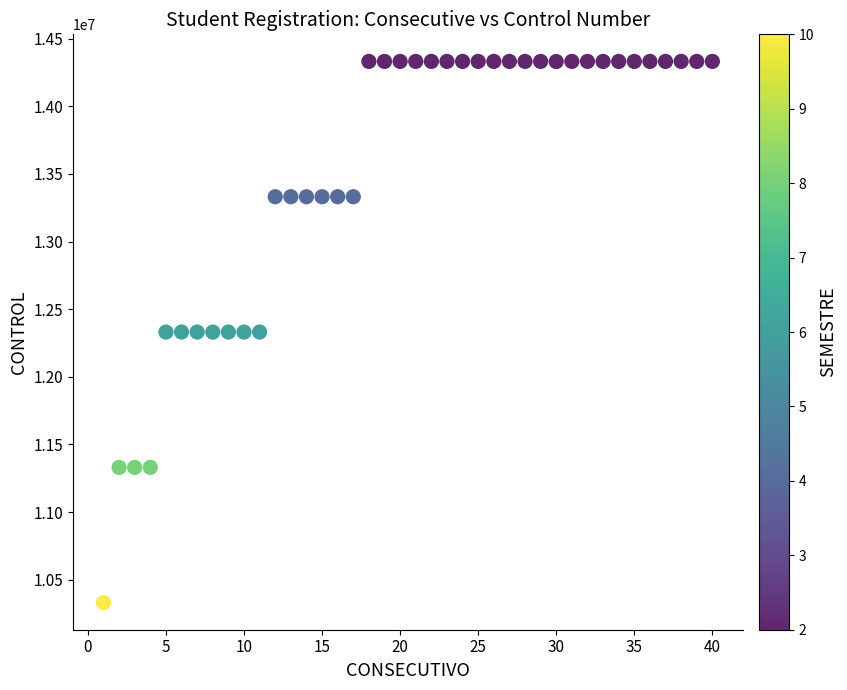

What is the range of Y values (max minus min)?

4000549